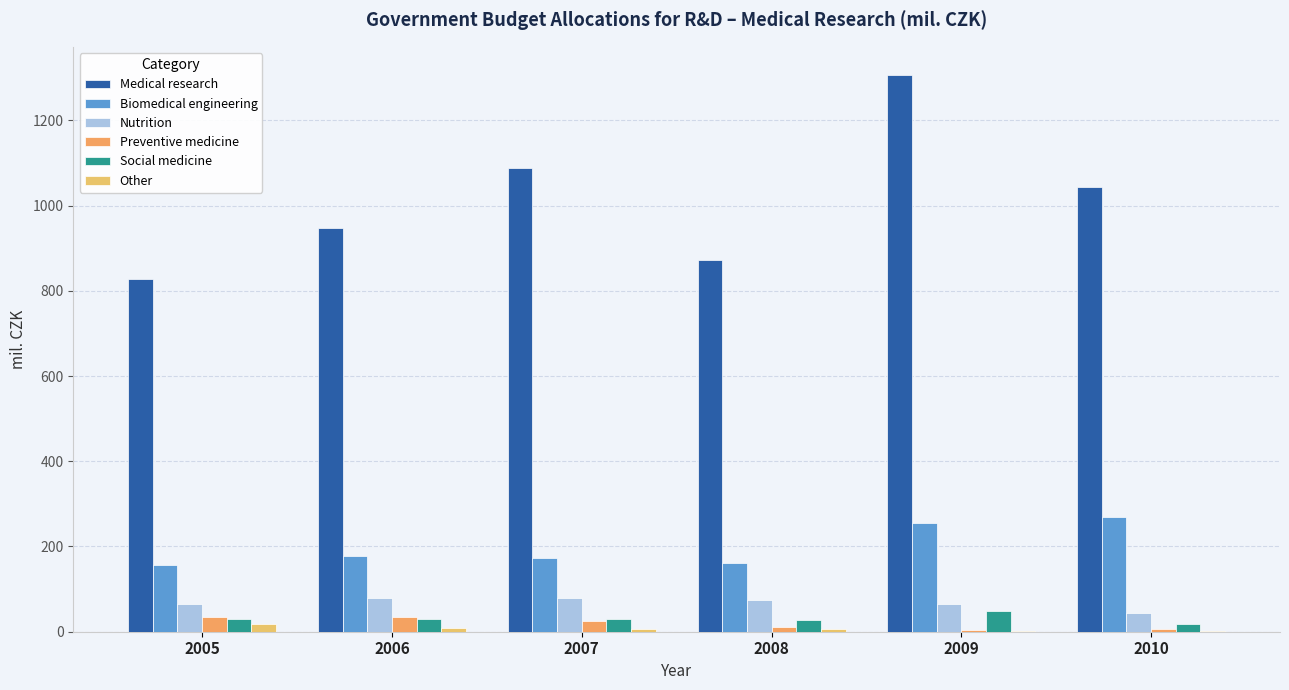

What is the sum of the Nutrition values at 2005 and 2006?

144.7